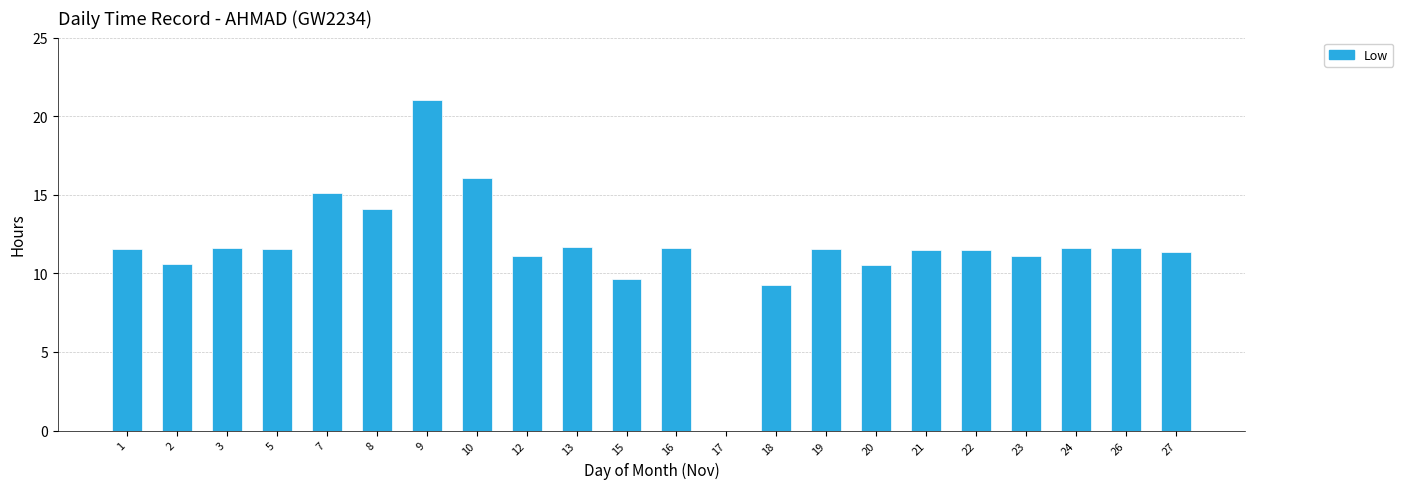

What is the greatest value displayed?

21.1